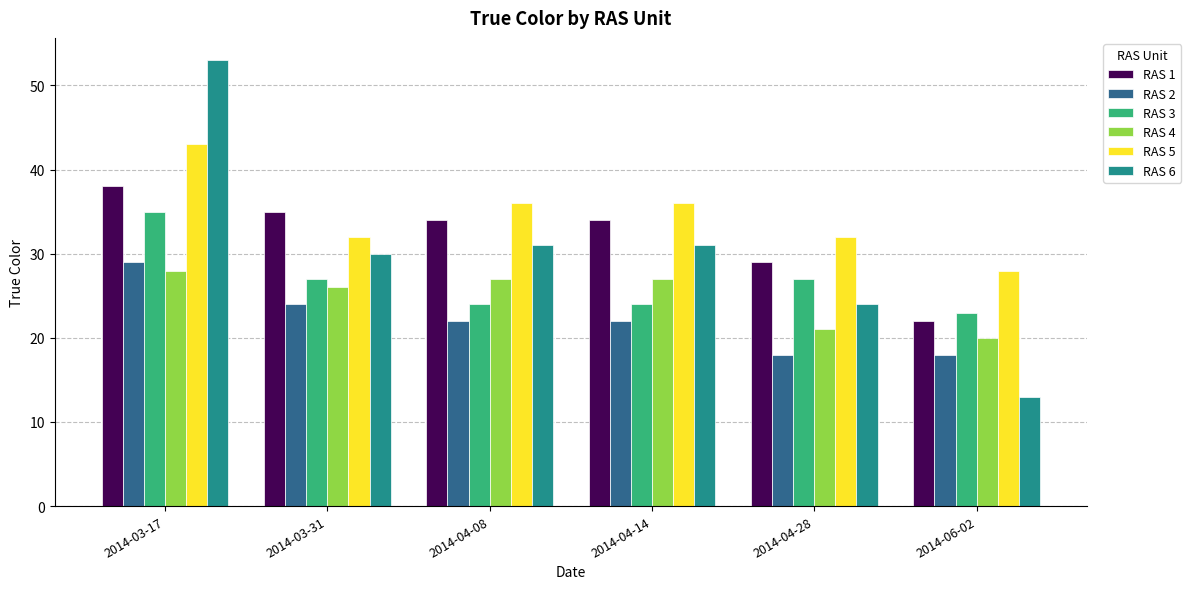

Which series has the largest total across all categories?

RAS 5